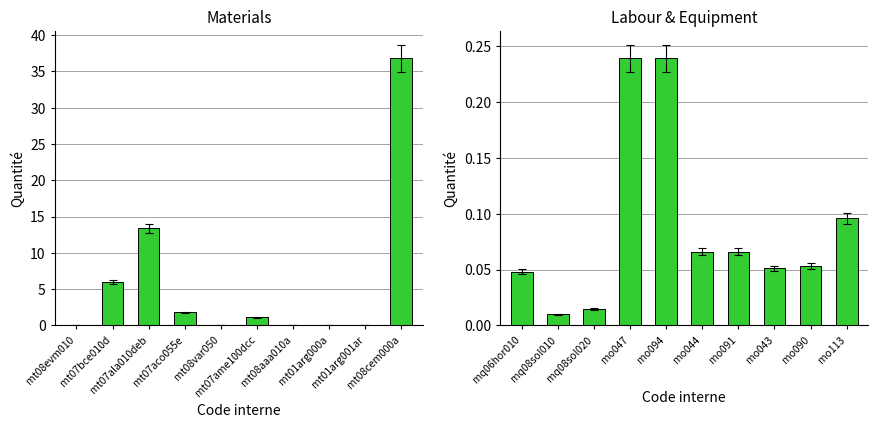

The value of Quantité (materials) at mt01arg001ar is 0.0. True or false?

False